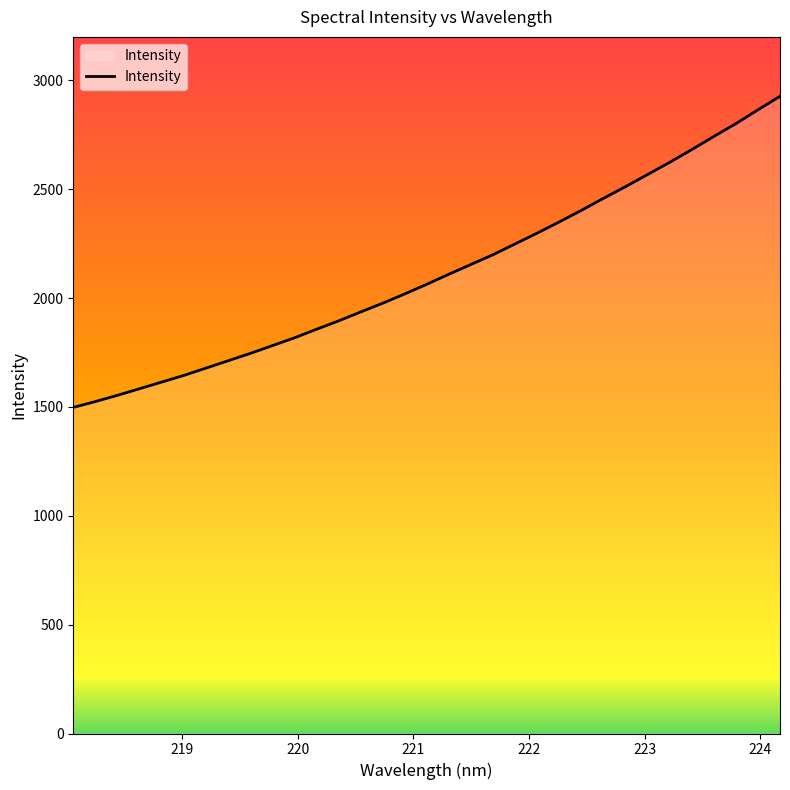

What is the smallest value displayed?

1497.9